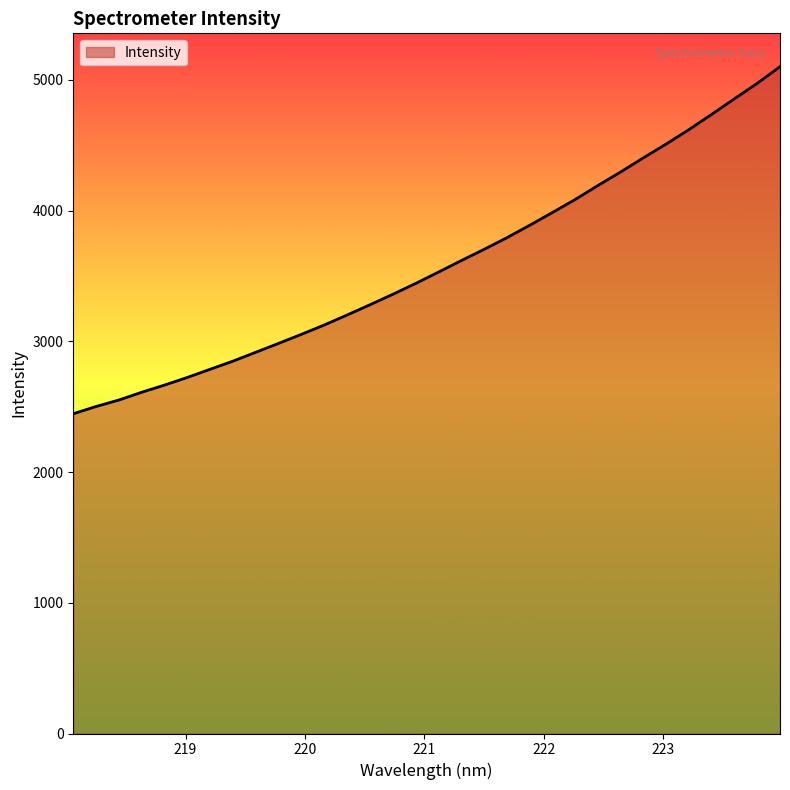

What is the smallest value displayed?

2446.0